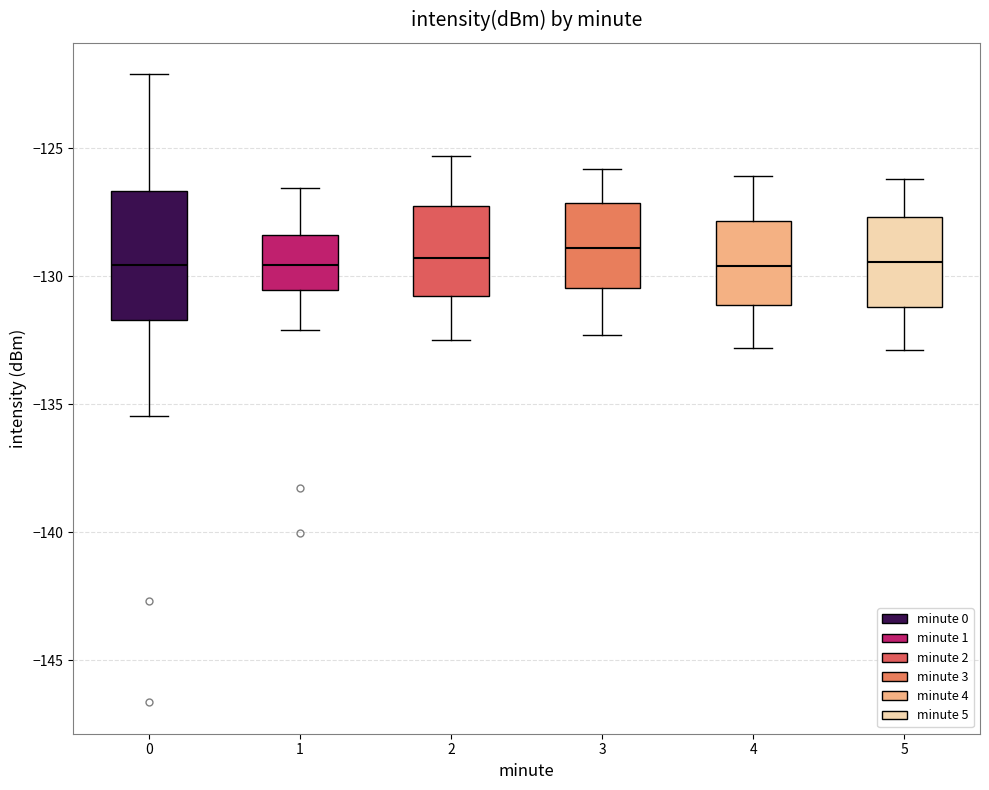

Reading left to right, transcribe this box plot: for each box, give where its median line is, the range the box spans, and where its two whiskers end, as read against the y-axis. The values are not printed on the chart, so give them approximately, as read against the axis.

0: median -129.5, box -131.5 to -126.5, whiskers -135.5 to -122.0
1: median -129.5, box -130.5 to -128.5, whiskers -132.0 to -126.5
2: median -129.5, box -131.0 to -127.0, whiskers -132.5 to -125.5
3: median -129.0, box -130.5 to -127.0, whiskers -132.5 to -126.0
4: median -129.5, box -131.0 to -128.0, whiskers -133.0 to -126.0
5: median -129.5, box -131.0 to -127.5, whiskers -133.0 to -126.0